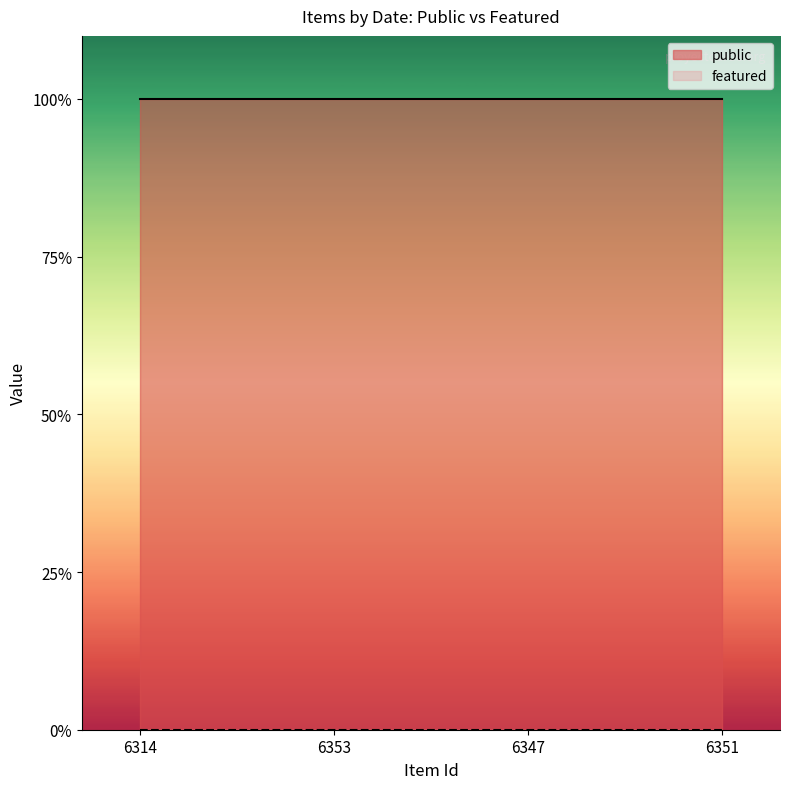

True or false: public and featured cross at least once.

False